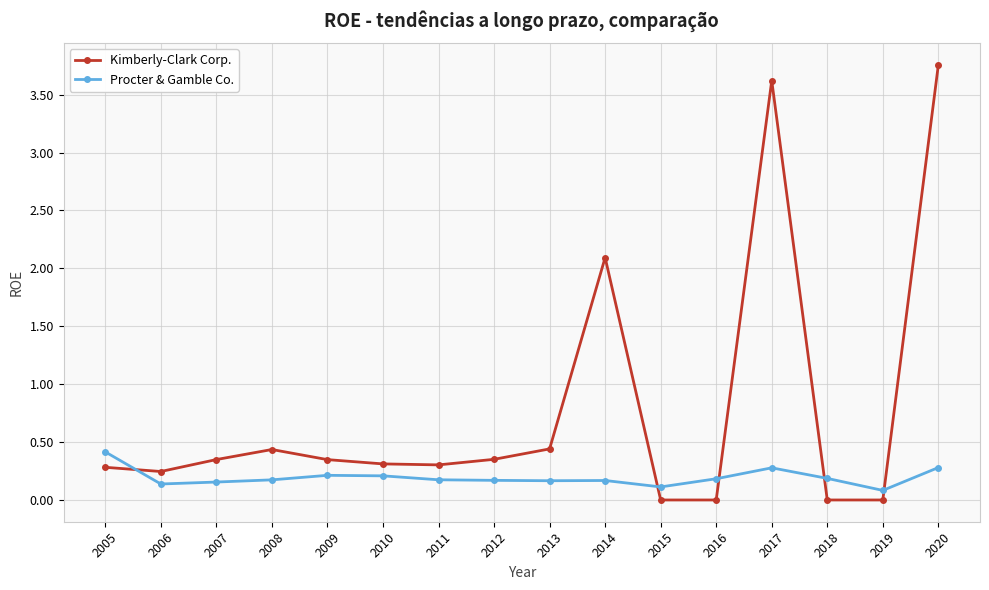

At which category does Kimberly-Clark Corp. reach its first local peak?

2008